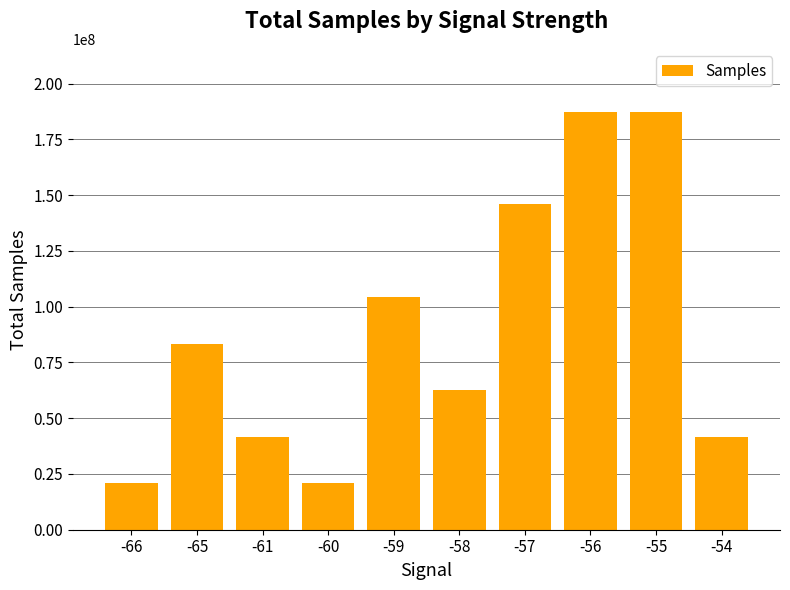

What is the difference between the maximum and minimum values?

166671426